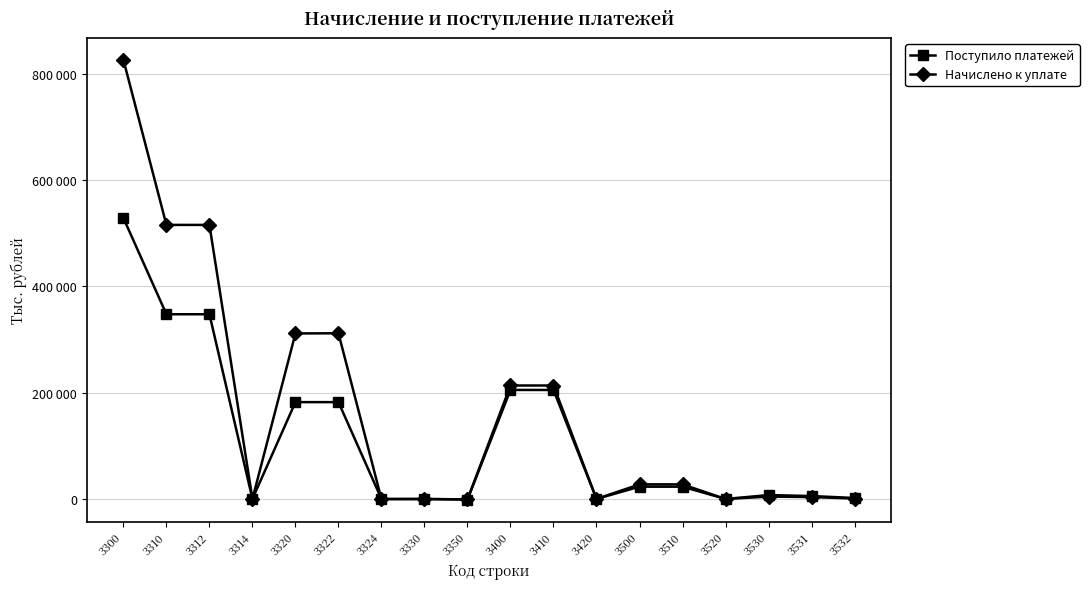

List the series in order of their peak value, highest first.

Начислено к уплате, Поступило платежей